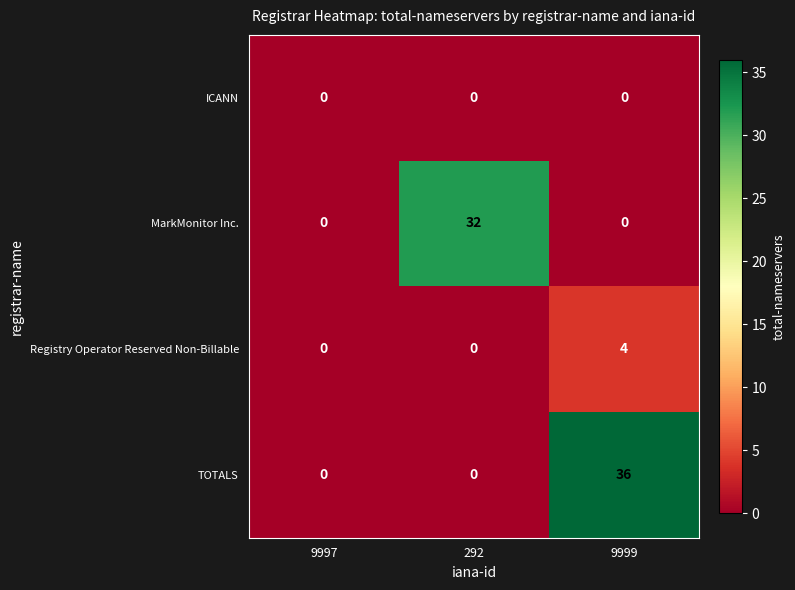

Reading left to right, what are all the values shown in this chart?

ICANN: 9997=0	292=0	9999=0
MarkMonitor Inc.: 9997=0	292=32	9999=0
Registry Operator Reserved Non-Billable: 9997=0	292=0	9999=4
TOTALS: 9997=0	292=0	9999=36